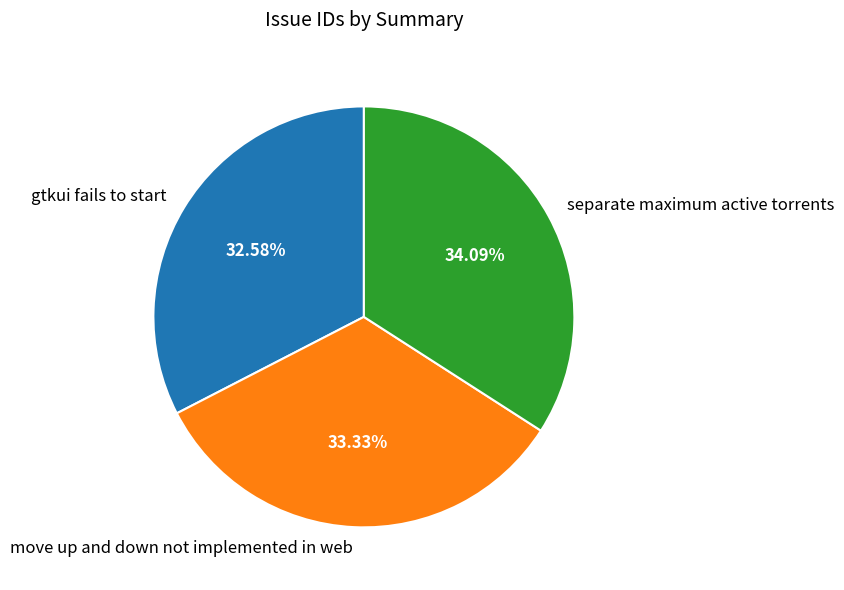

Which category has the biggest portion of the pie?

separate maximum active torrents